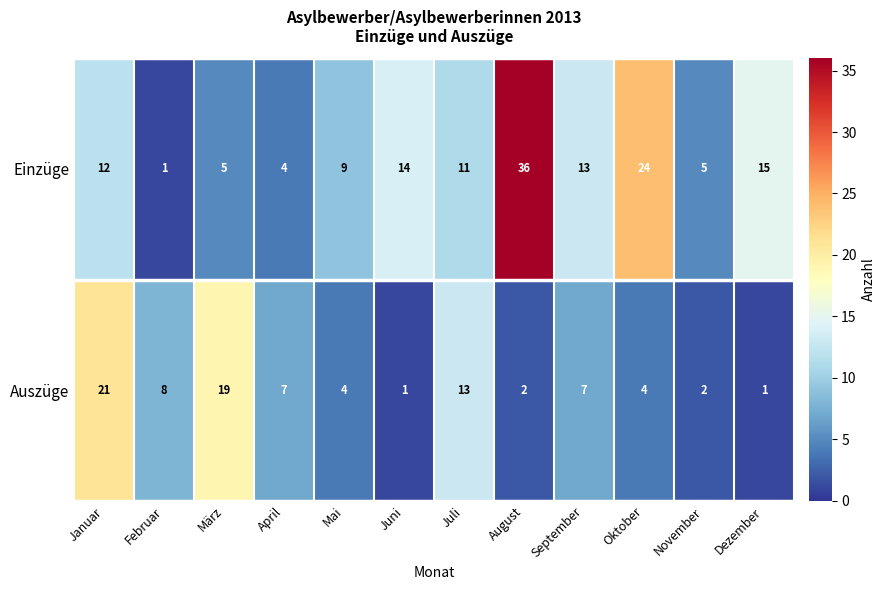

Reading right to left, list all the values displayed in this chart.

Einzüge: Dezember=15	November=5	Oktober=24	September=13	August=36	Juli=11	Juni=14	Mai=9	April=4	März=5	Februar=1	Januar=12
Auszüge: Dezember=1	November=2	Oktober=4	September=7	August=2	Juli=13	Juni=1	Mai=4	April=7	März=19	Februar=8	Januar=21